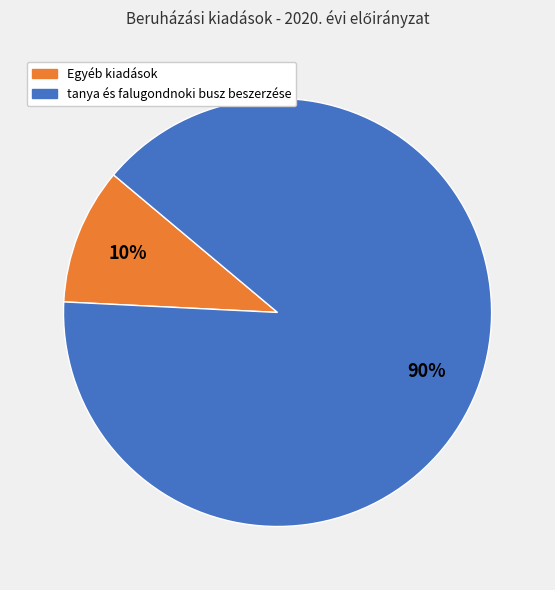

To the nearest percent, what is the average slice percentage?

50%